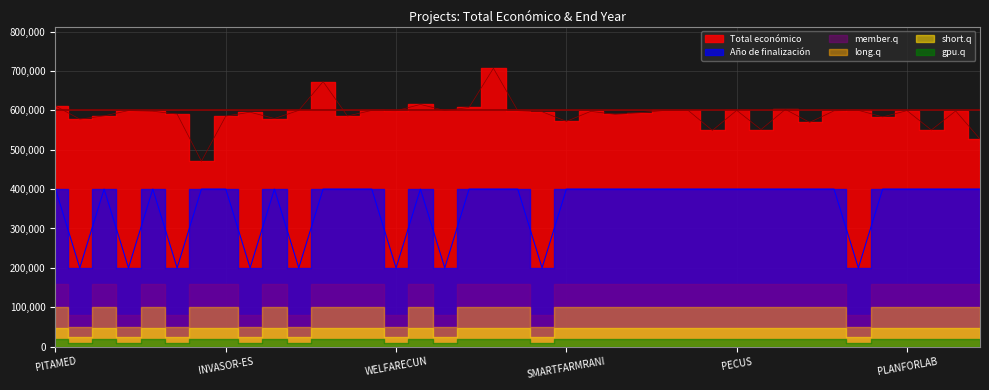

At how many categories does at least one series exceed 205496?

39